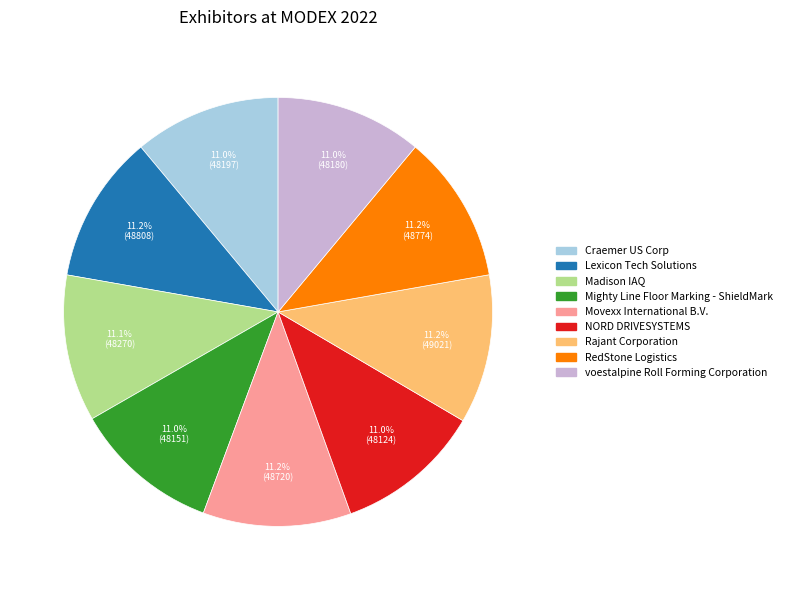

To the nearest percent, what percentage of the pie is Craemer US Corp?

11%